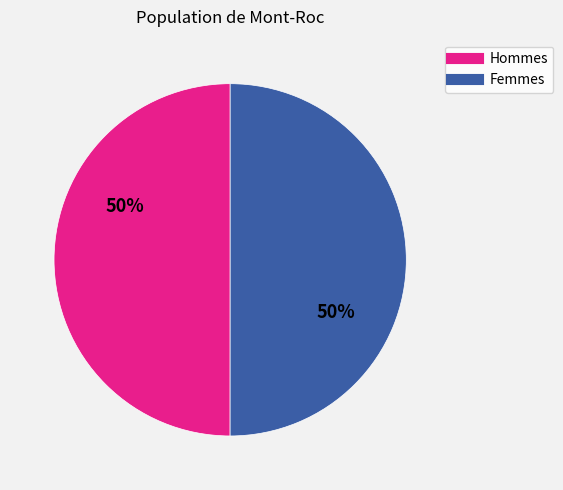

To the nearest percent, what is the average slice percentage?

50%